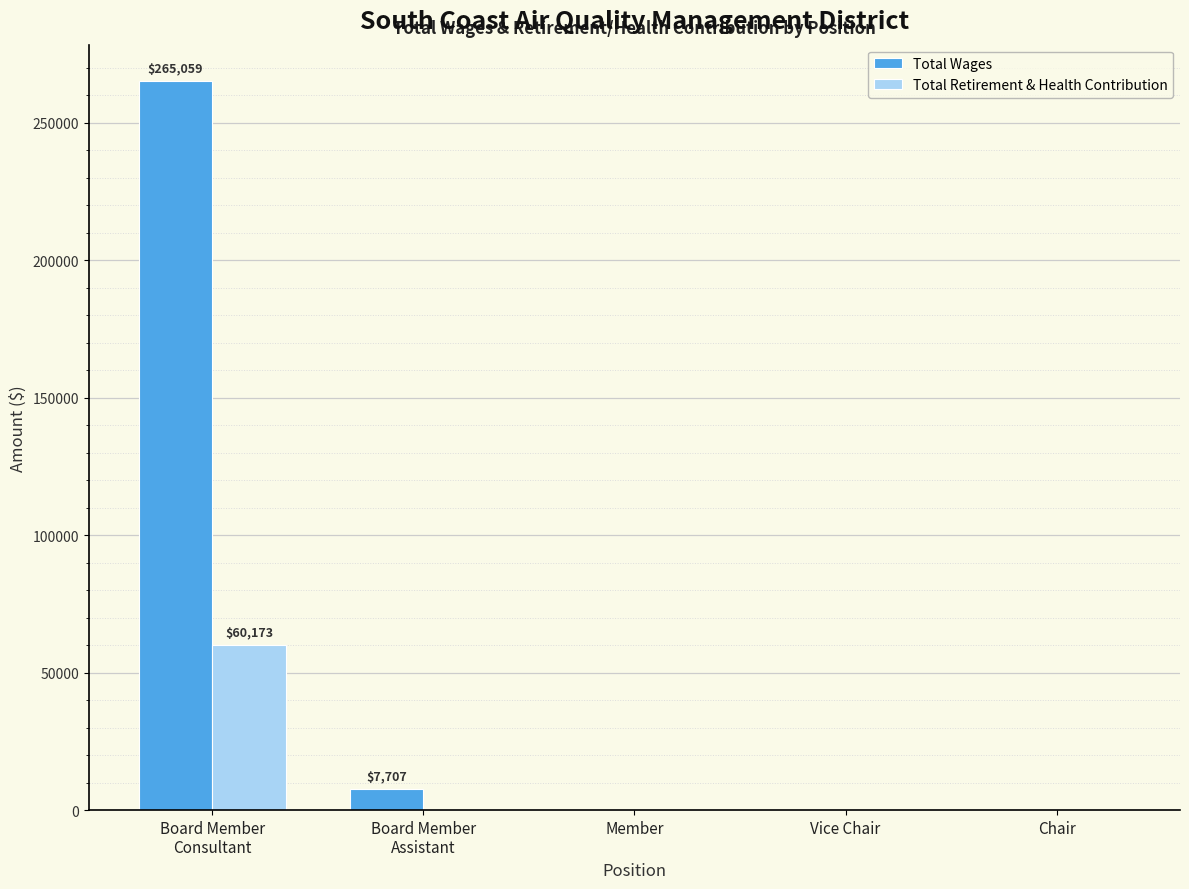

The value of Total Wages at Chair is 0. True or false?

True